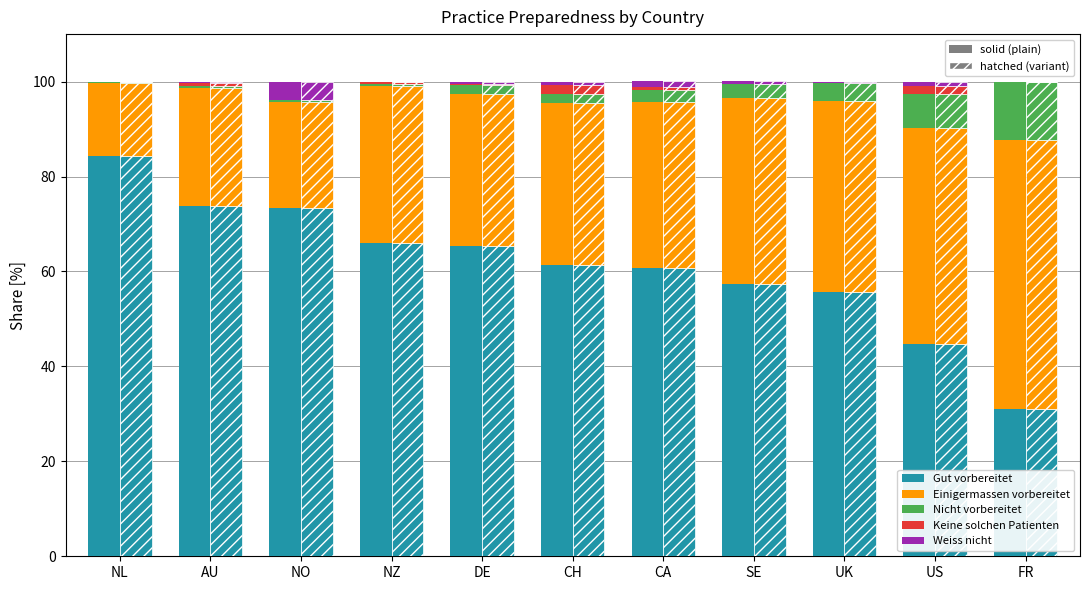

What position from the left is CH?

6